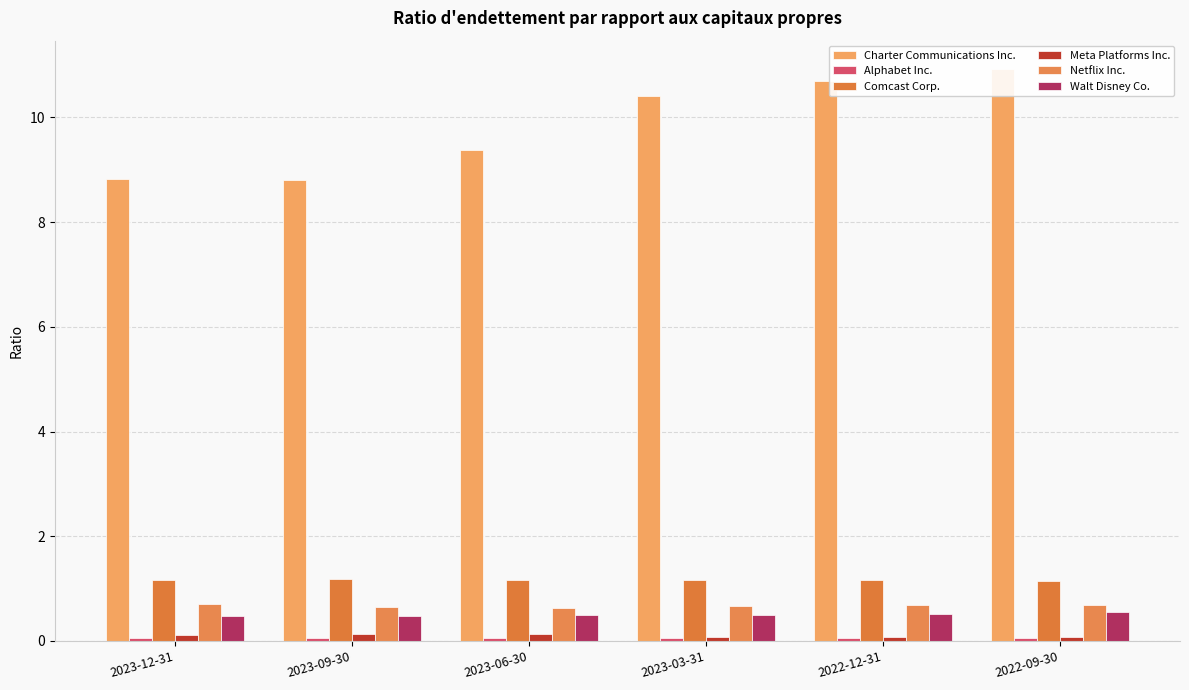

What is the difference between the maximum and minimum values in the Meta Platforms Inc. series?

0.1